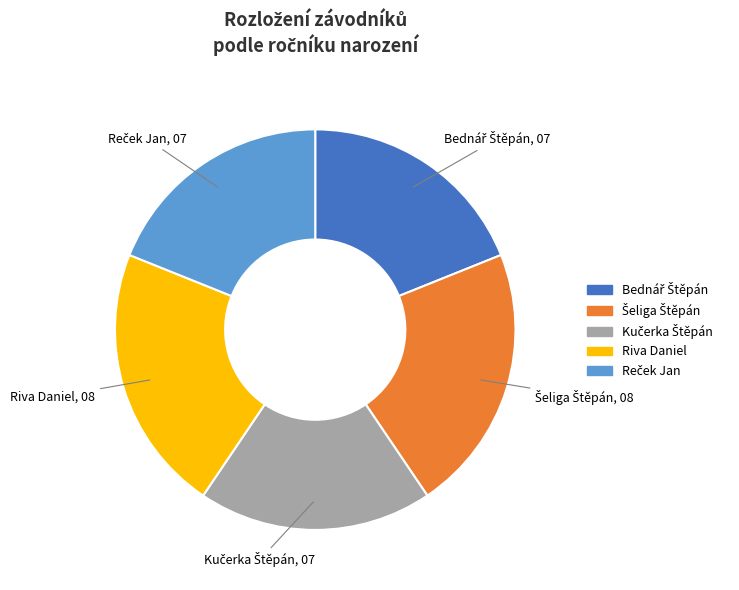

Does any single category account for the majority?

No